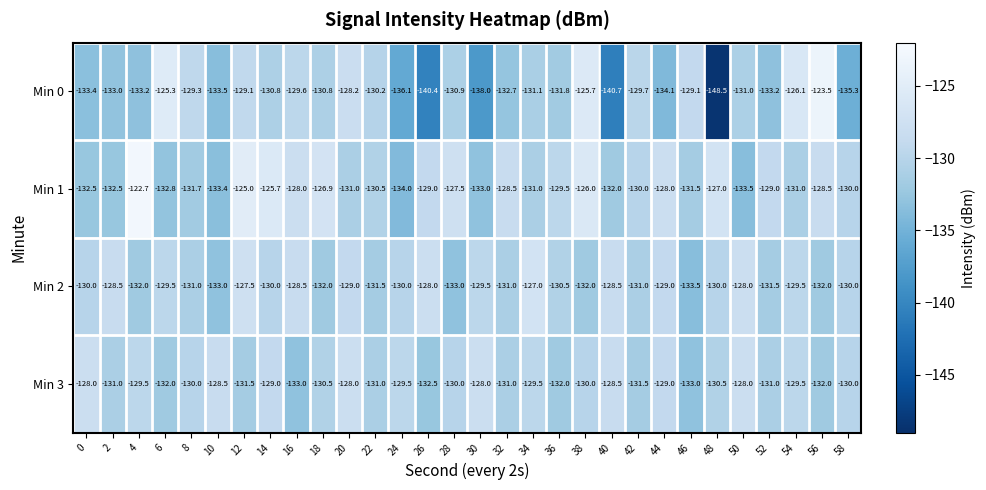

At 26, list the series in order from largest to smallest.

Min 2, Min 1, Min 3, Min 0